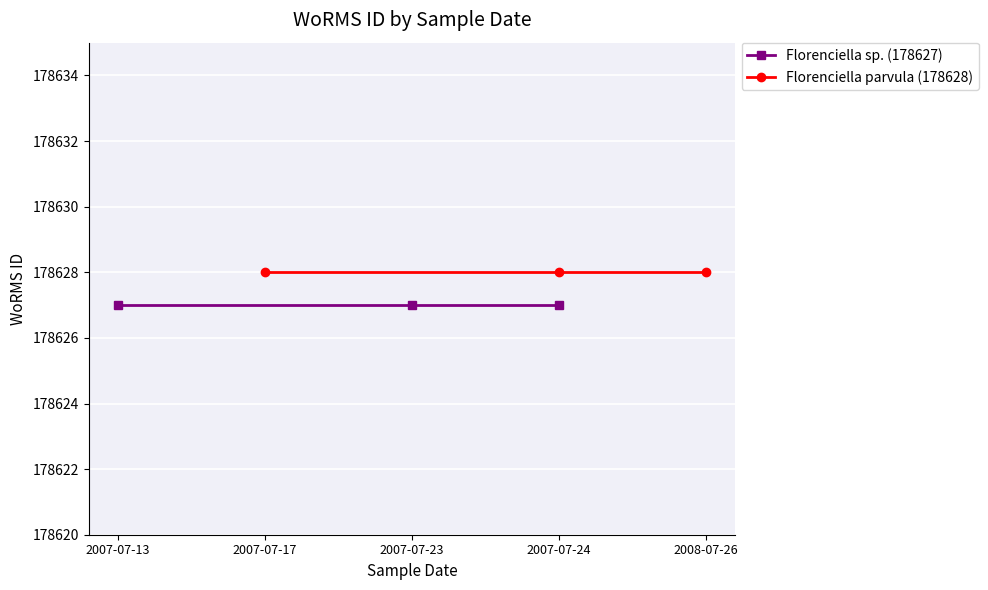

What is the maximum value shown in the chart?

178628